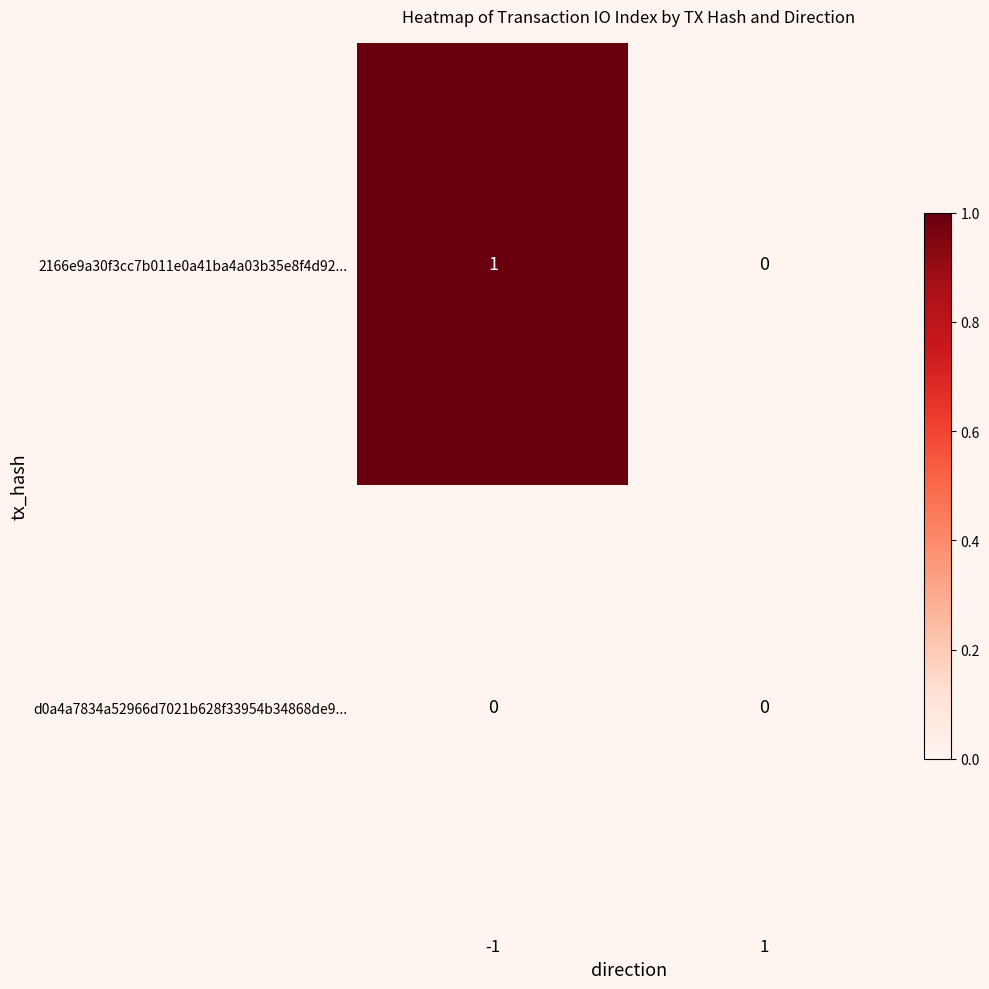

Reading left to right, extract all data points from this chart.

2166e9a30f3cc7b011e0a41ba4a03b35e8f4d92...: 1	0
d0a4a7834a52966d7021b628f33954b34868de9...: 0	0